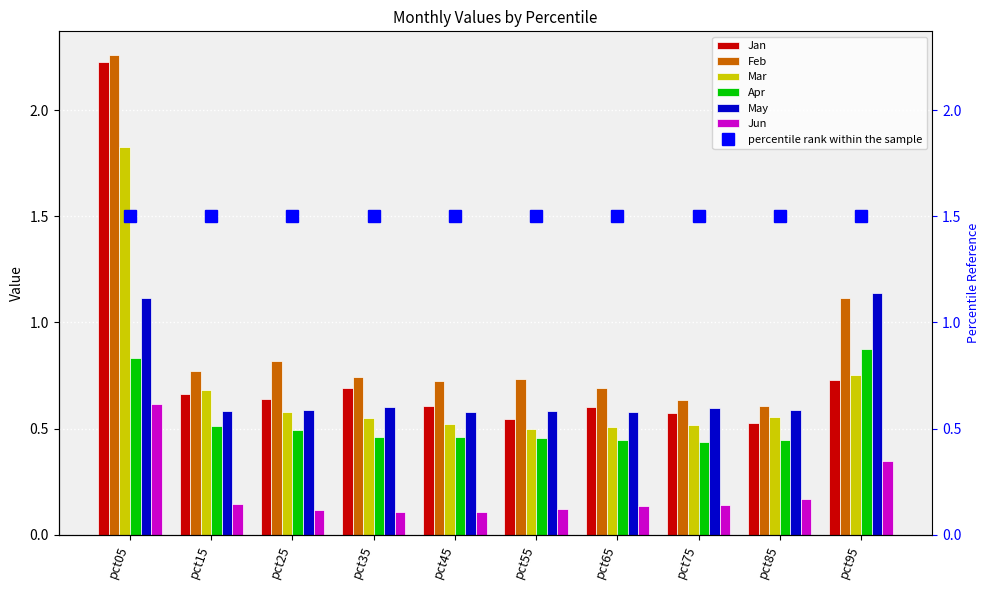

What is the difference between the maximum and minimum values in the Feb series?

1.6